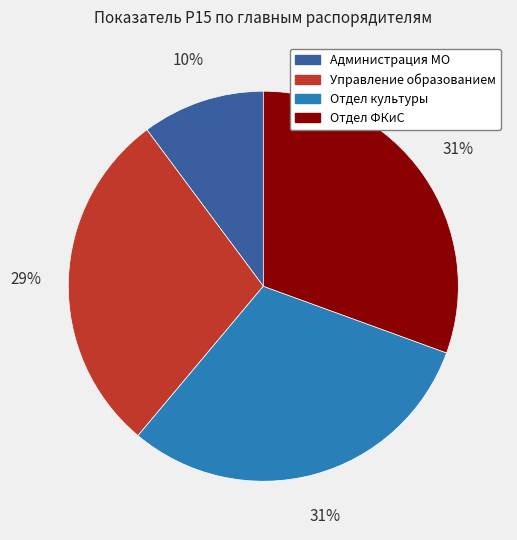

How many segments does this pie chart have?

4